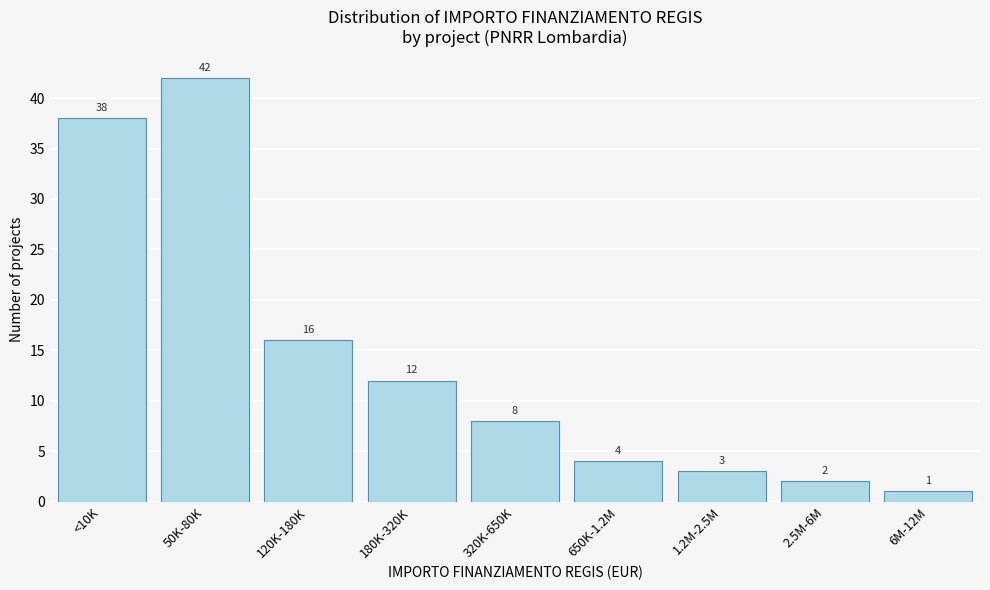

Reading right to left, what are all the values shown in this chart?

6M-12M=1	2.5M-6M=2	1.2M-2.5M=3	650K-1.2M=4	320K-650K=8	180K-320K=12	120K-180K=16	50K-80K=42	<10K=38